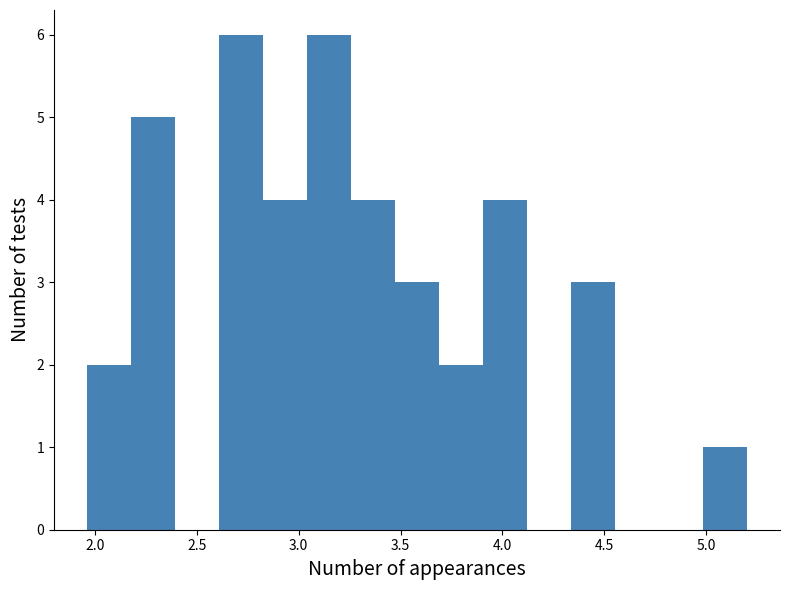

Reading left to right, transcribe this chart: for each bar, give the range it covers on the x-axis and its height. Neither the bar edges nor the heights are printed on the chart, so give them approximately, as read against the axes.

1.95 to 2.20: 2
2.20 to 2.40: 5
2.40 to 2.60: 0
2.60 to 2.80: 6
2.80 to 3.05: 4
3.05 to 3.25: 6
3.25 to 3.45: 4
3.45 to 3.70: 3
3.70 to 3.90: 2
3.90 to 4.10: 4
4.10 to 4.35: 0
4.35 to 4.55: 3
4.55 to 4.75: 0
4.75 to 5.00: 0
5.00 to 5.20: 1